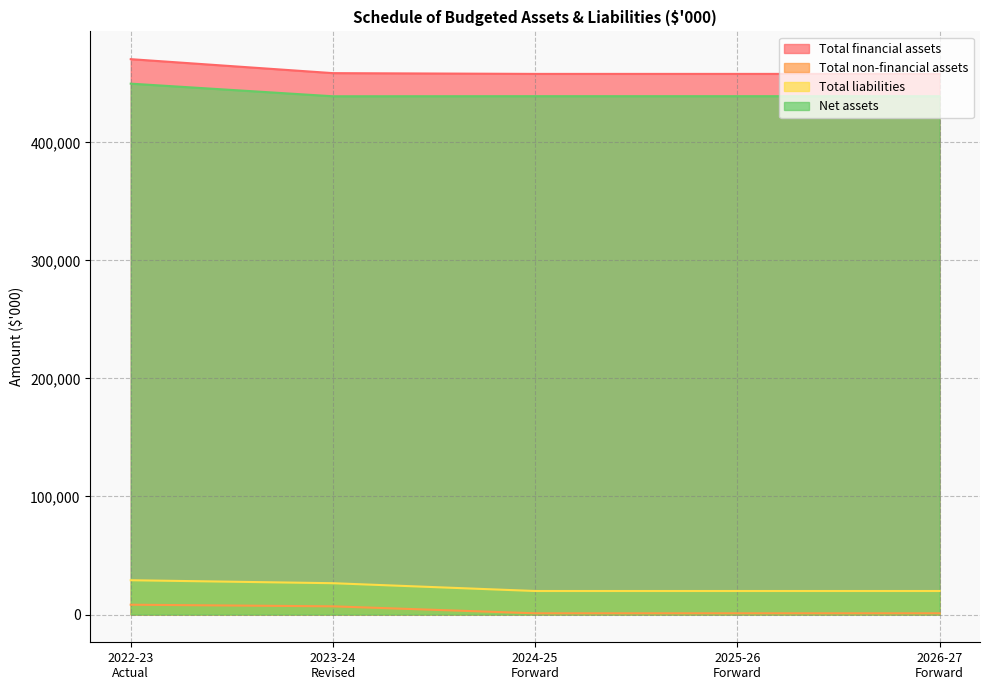

Is the value of Total non-financial assets at 2023-24
Revised greater than the value of Net assets at 2024-25
Forward?

No